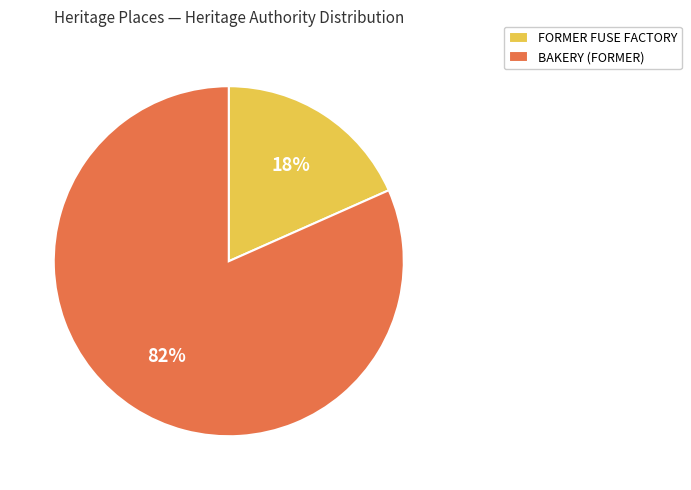

What is the largest slice in the pie chart?

BAKERY (FORMER)